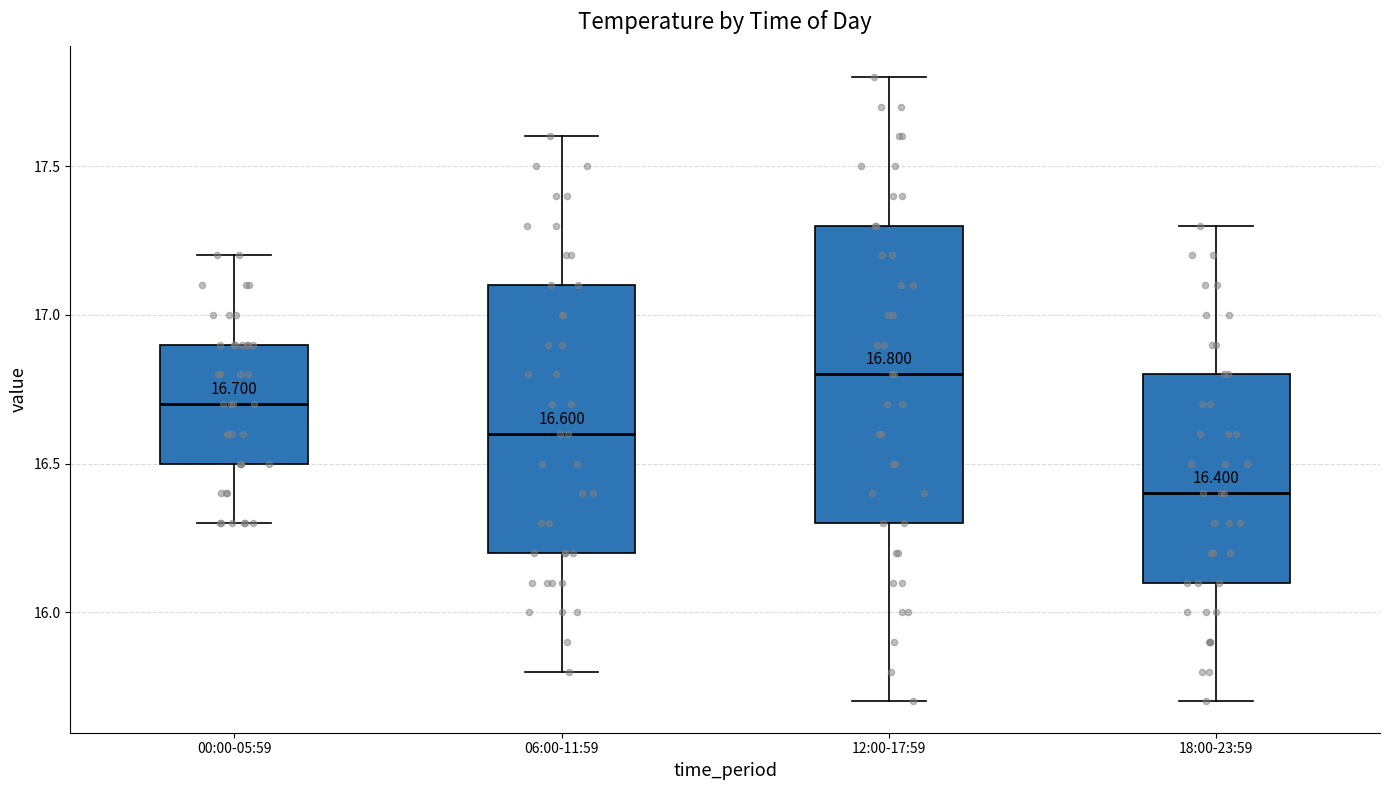

Comparing the boxes themselves (not the whiskers), which one is the tallest?

12:00-17:59